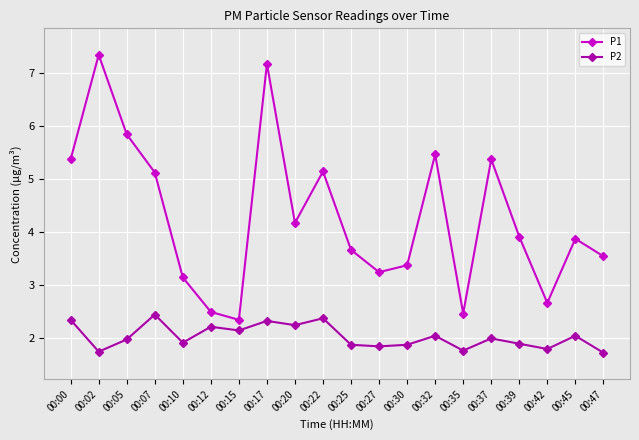

Between 00:17 and 00:20, which series saw the biggest shift?

P1